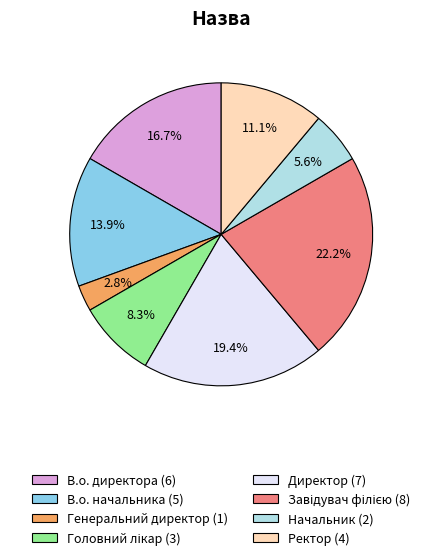

What is the smallest slice in the pie chart?

Генеральний директор